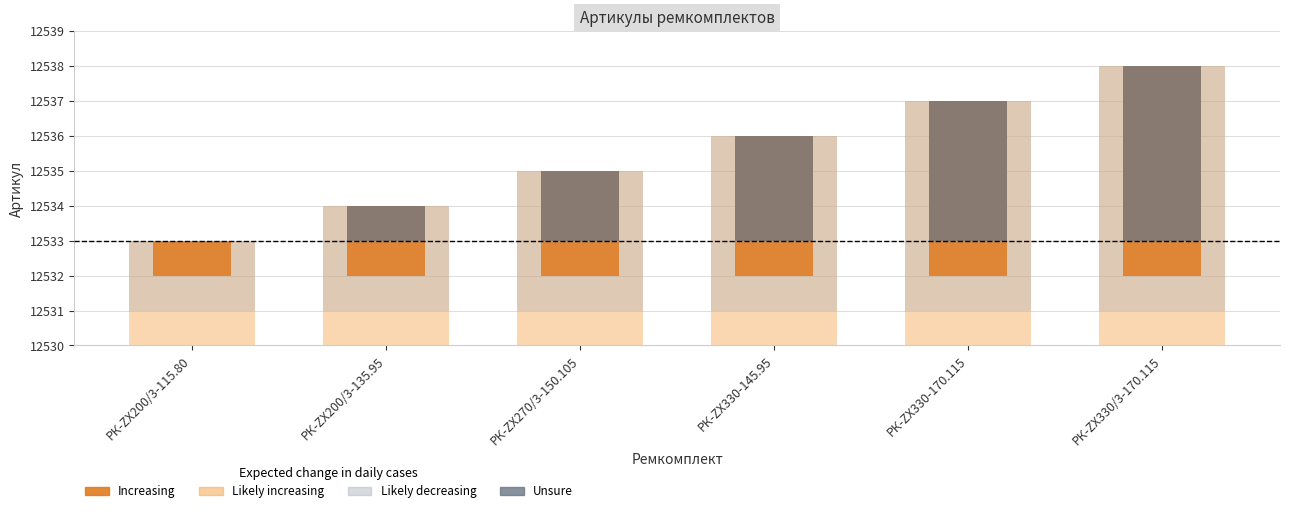

What is the difference between the Likely increasing values at РК-ZX270/3-150.105 and РК-ZX330-145.95?

1